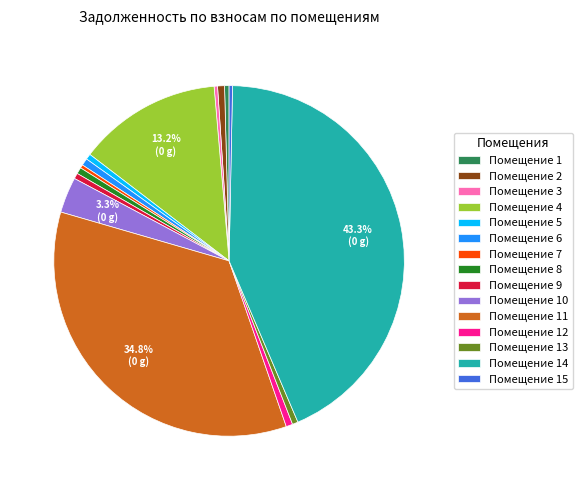

Is Помещение 13 the majority of the pie?

No